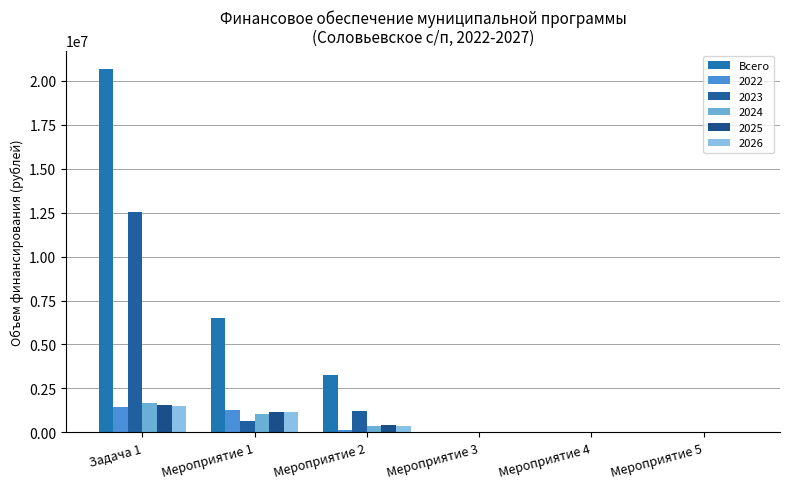

How many data points does each series have?

6